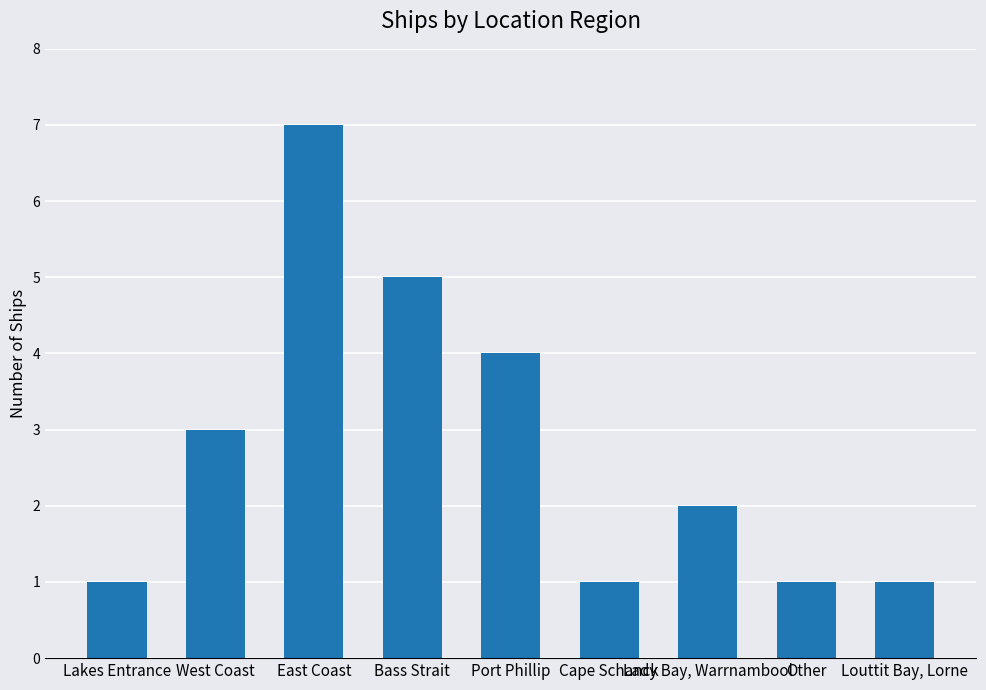

How many bars are there in total?

9